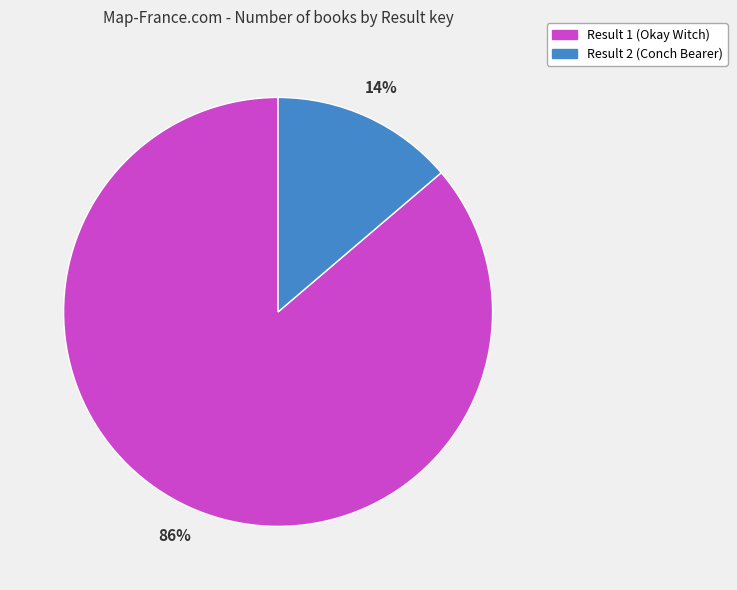

To the nearest percent, what is the difference between the Result 2 (Conch Bearer) and Result 1 (Okay Witch) slice percentages?

72%